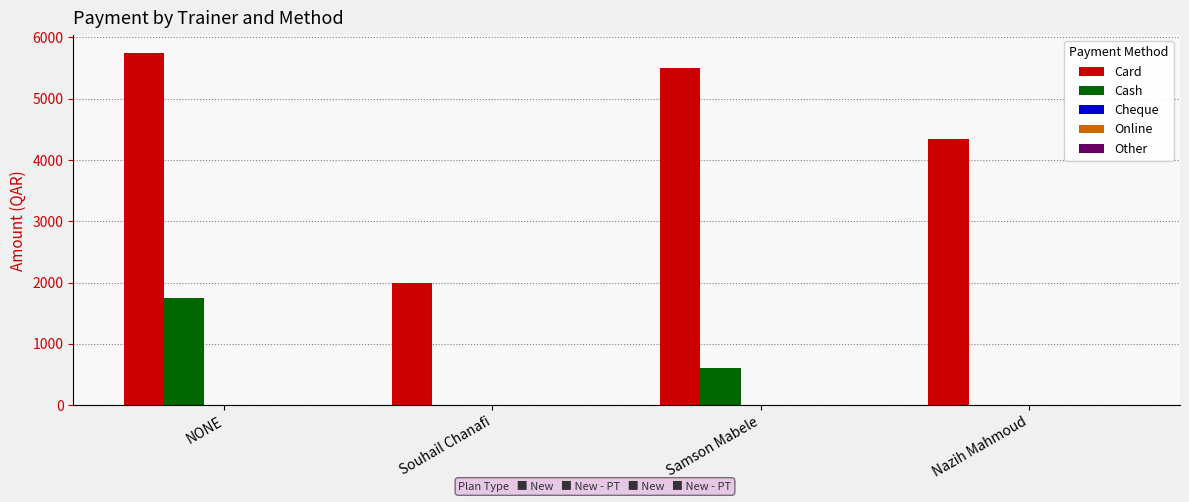

Which series has the largest total across all categories?

Card